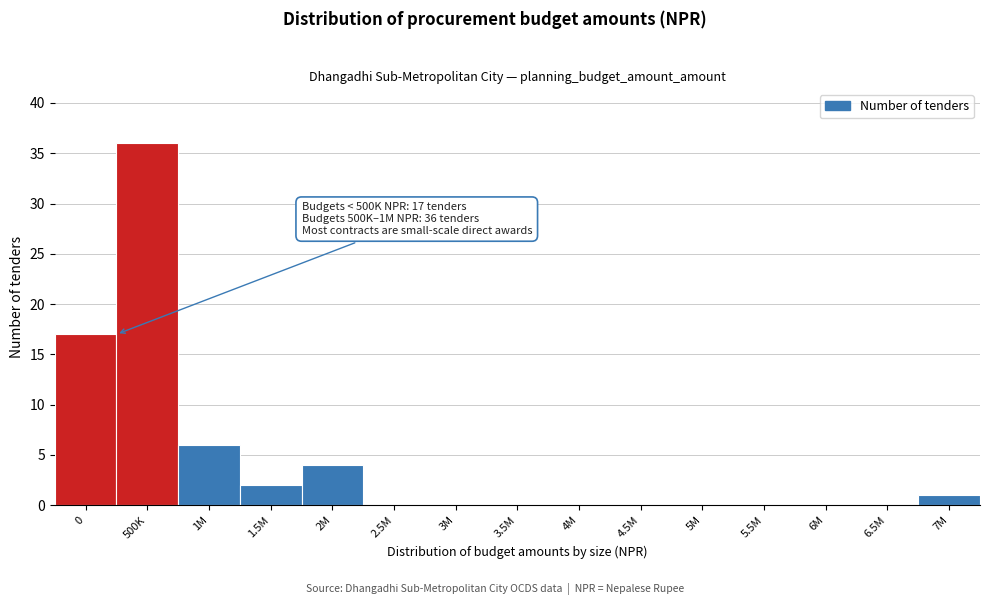

Reading left to right, extract all data points from this chart.

0=17	500K=36	1M=6	1.5M=2	2M=4	2.5M=0	3M=0	3.5M=0	4M=0	4.5M=0	5M=0	5.5M=0	6M=0	6.5M=0	7M=1